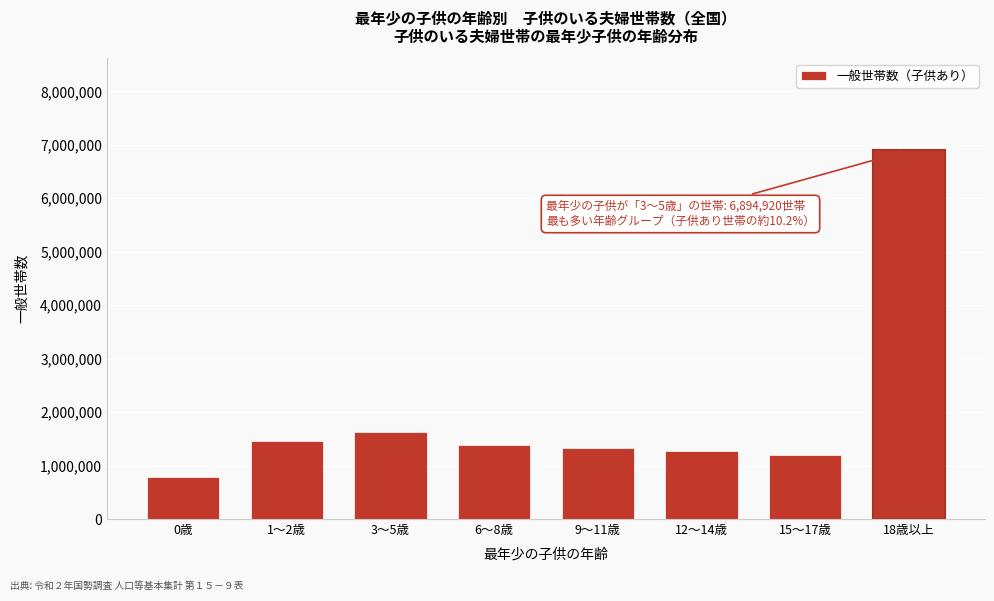

Reading left to right, transcribe all the data shown in this chart.

0歳=778266	1～2歳=1454892	3～5歳=1625382	6～8歳=1391051	9～11歳=1322575	12～14歳=1263206	15～17歳=1206827	18歳以上=6894920